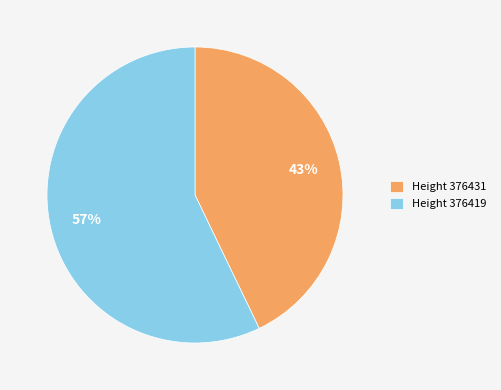

Which slice is the smallest?

Height 376431